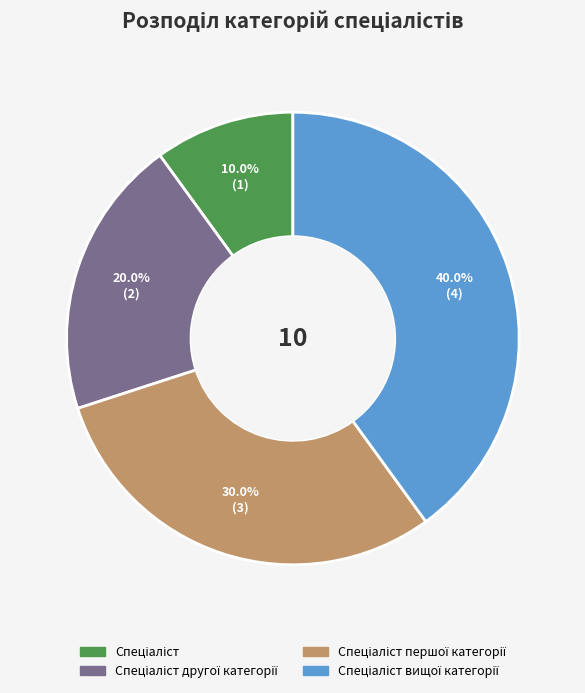

Does any single category account for the majority?

No